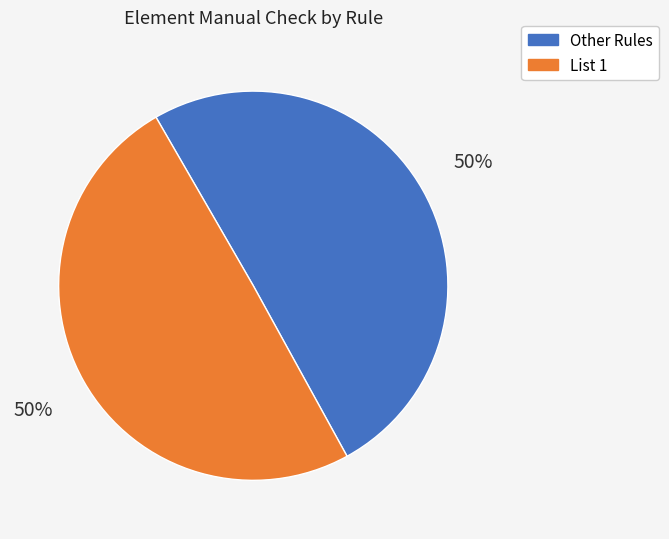

Combined, do List 1 and Other Rules account for over 50%?

Yes